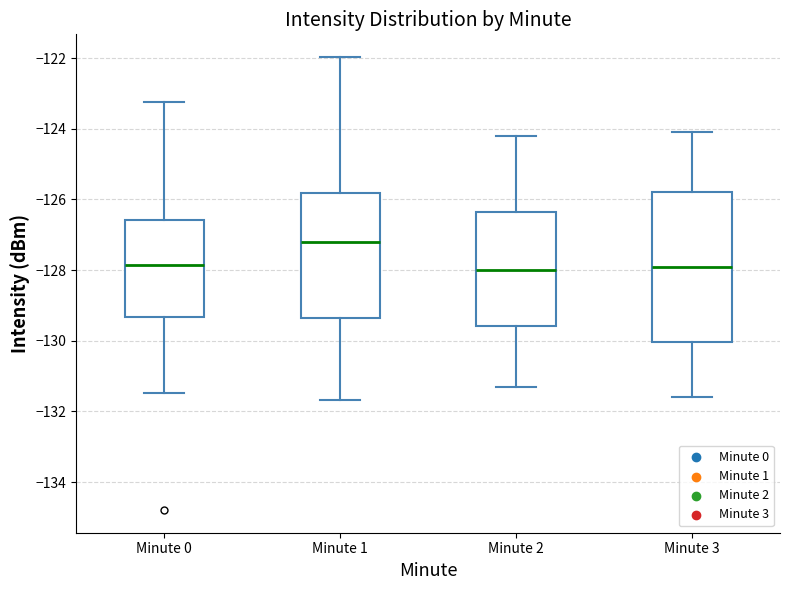

Which box is the tallest, from its lower edge to its upper edge?

Minute 3